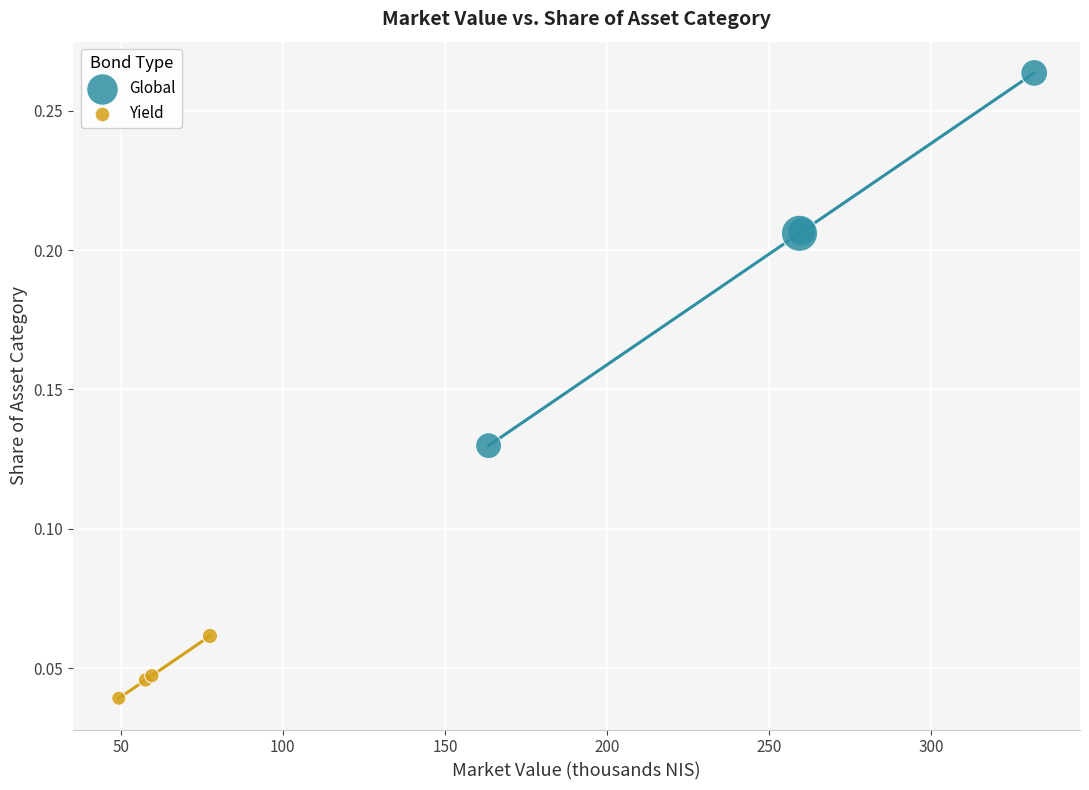

Which series reaches the maximum Y coordinate?

Global